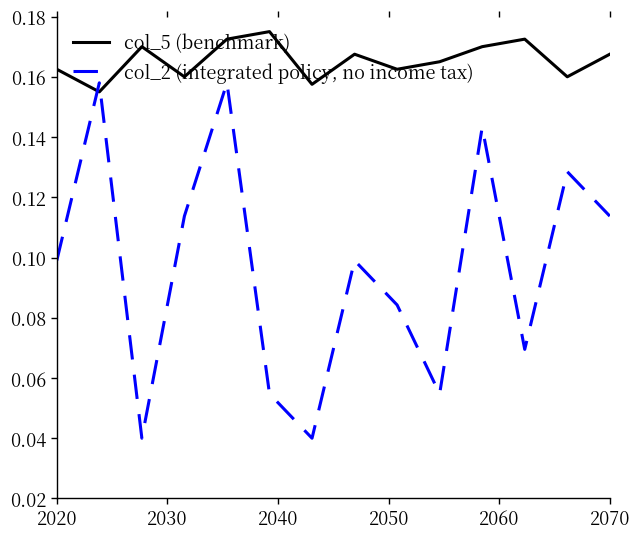

How many categories are shown in the chart?

14